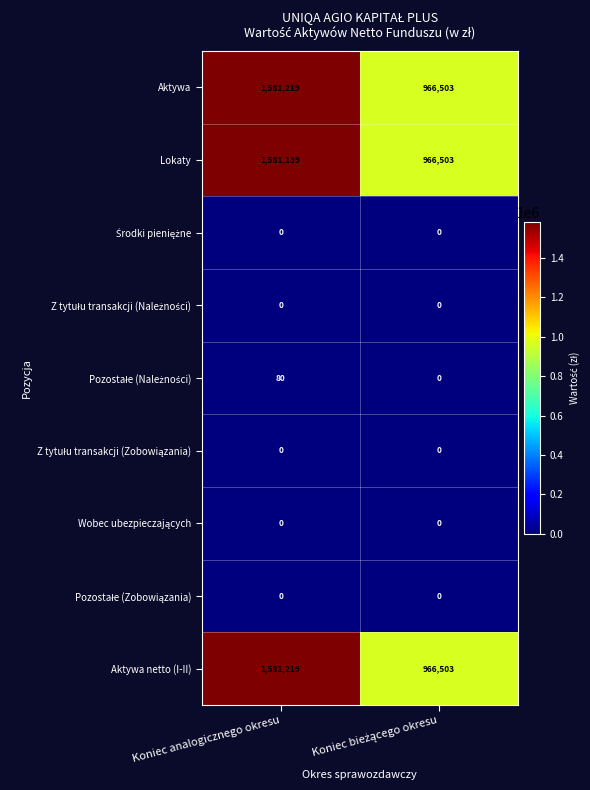

What is the difference between the highest and lowest values at Koniec analogicznego okresu?

1581219